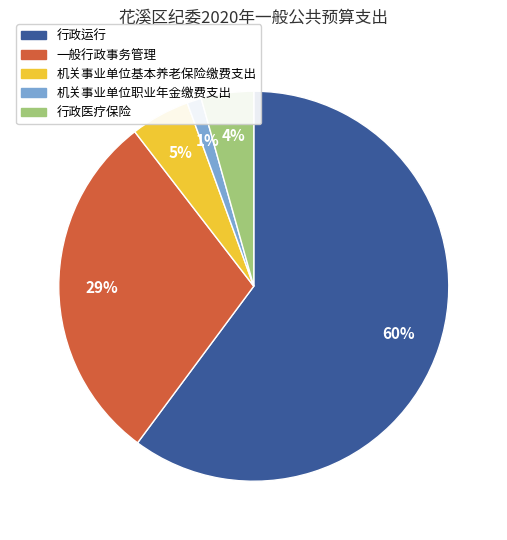

Which has a higher value, 机关事业单位职业年金缴费支出 or 一般行政事务管理?

一般行政事务管理